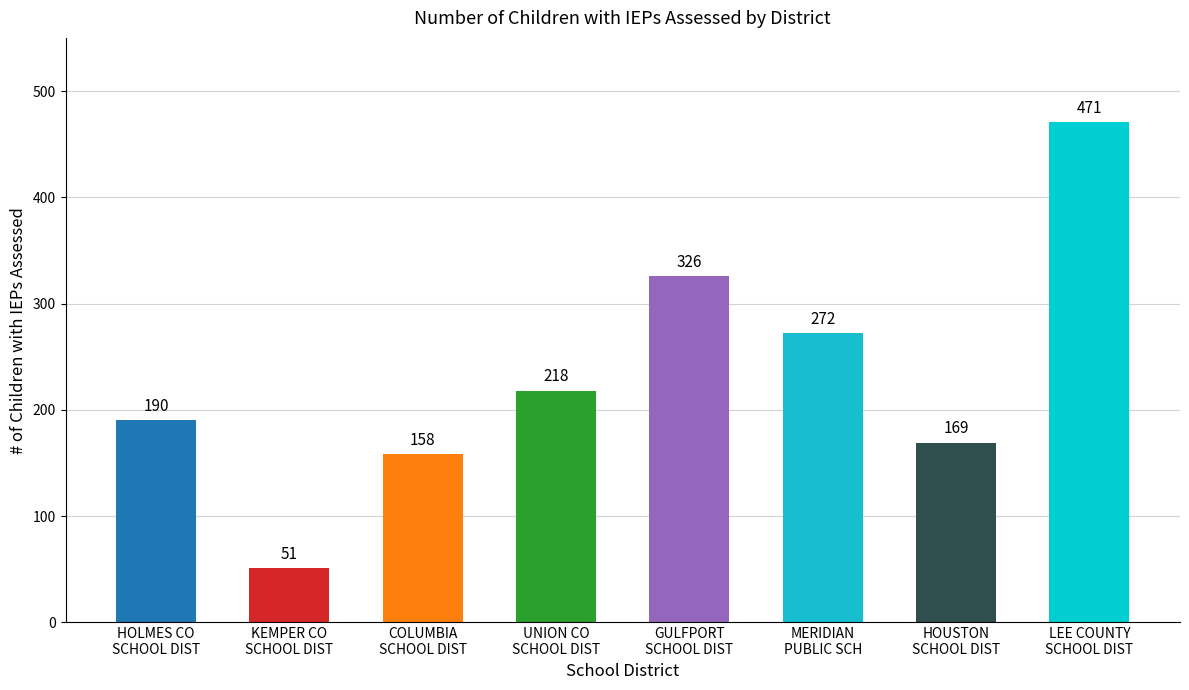

List the labels in order of value, smallest first.

KEMPER CO
SCHOOL DIST, COLUMBIA
SCHOOL DIST, HOUSTON
SCHOOL DIST, HOLMES CO
SCHOOL DIST, UNION CO
SCHOOL DIST, MERIDIAN
PUBLIC SCH, GULFPORT
SCHOOL DIST, LEE COUNTY
SCHOOL DIST